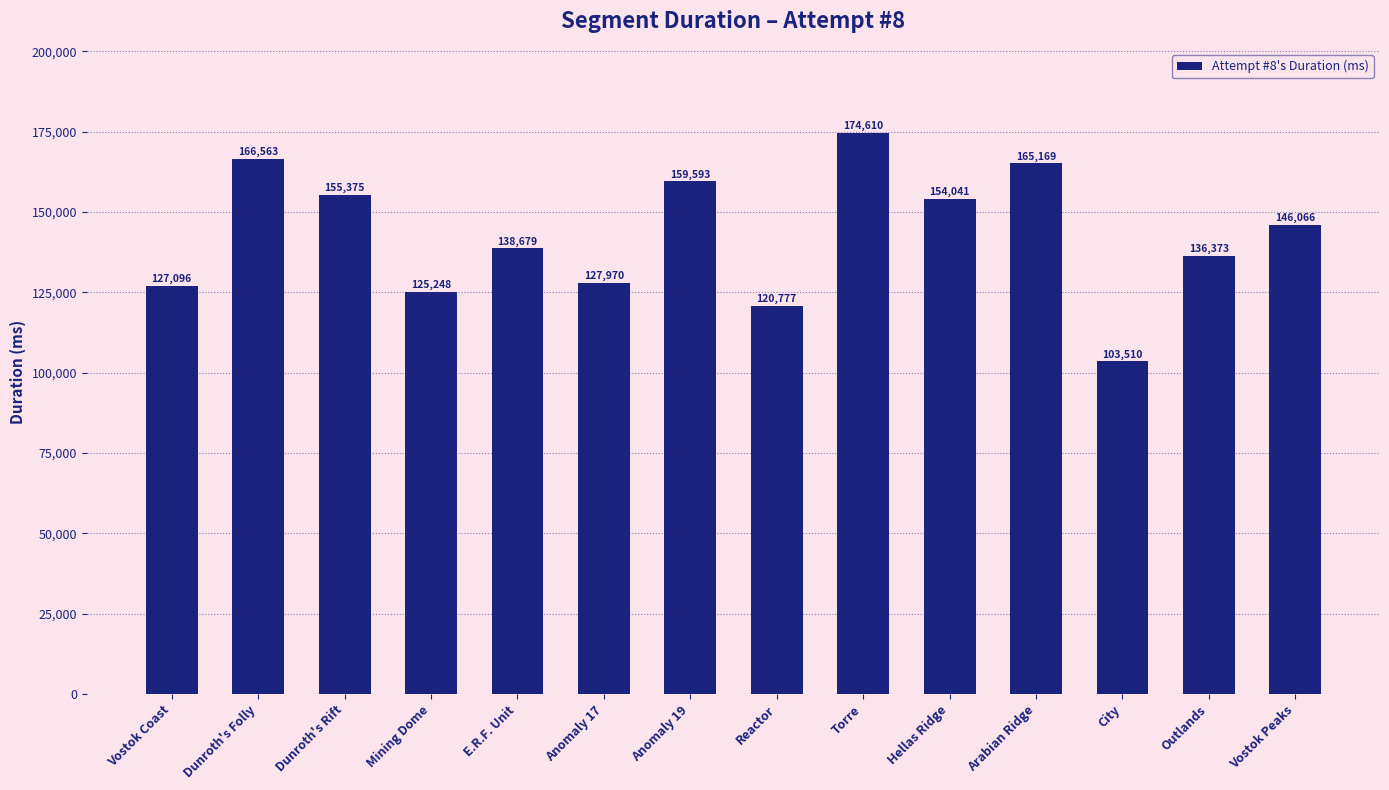

What is the difference between the values at Dunroth's Rift and Anomaly 17?

27405